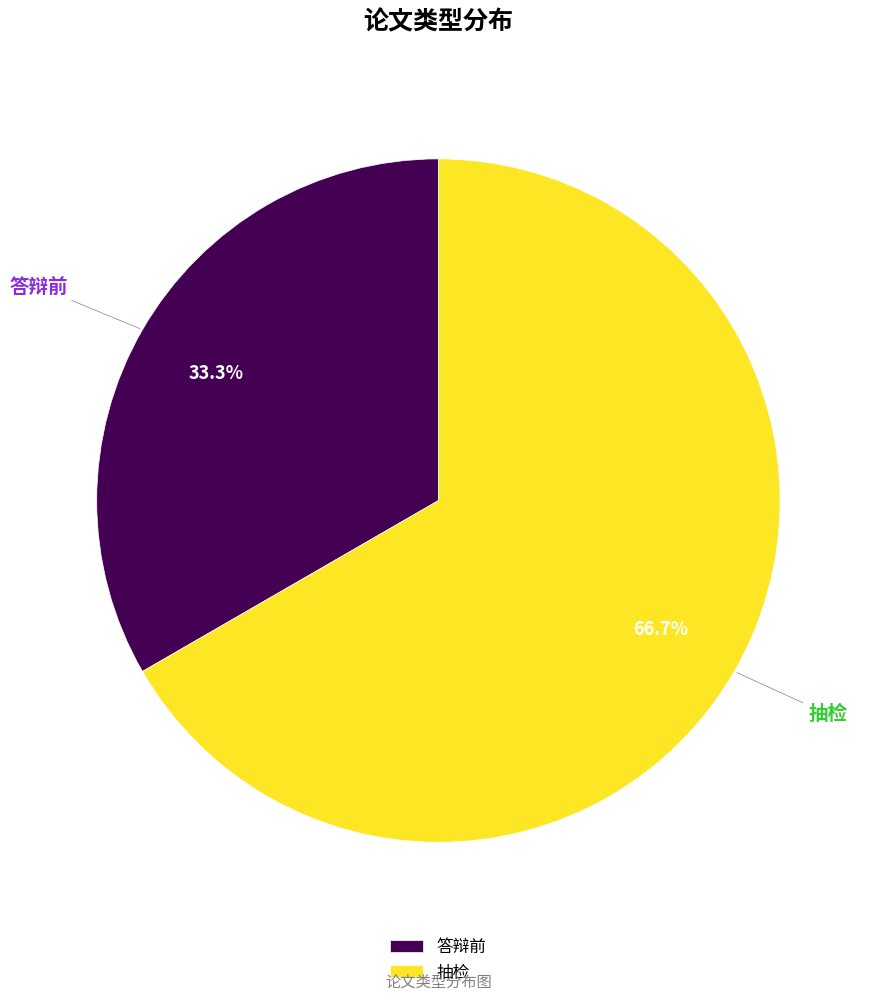

Which has a higher value, 抽检 or 答辩前?

抽检